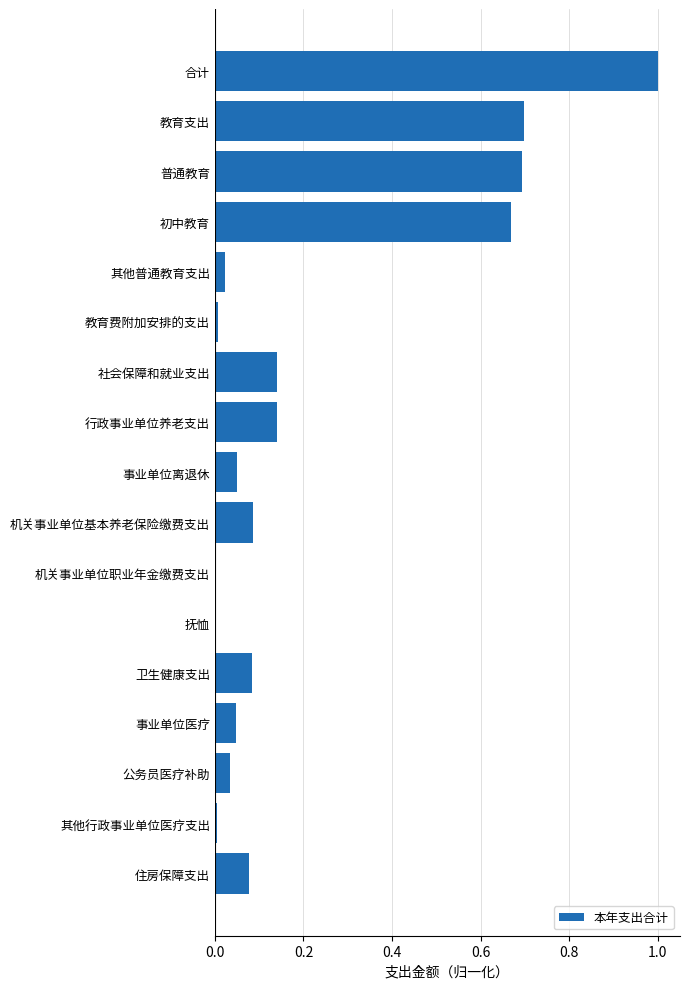

What is the greatest value displayed?

1.0